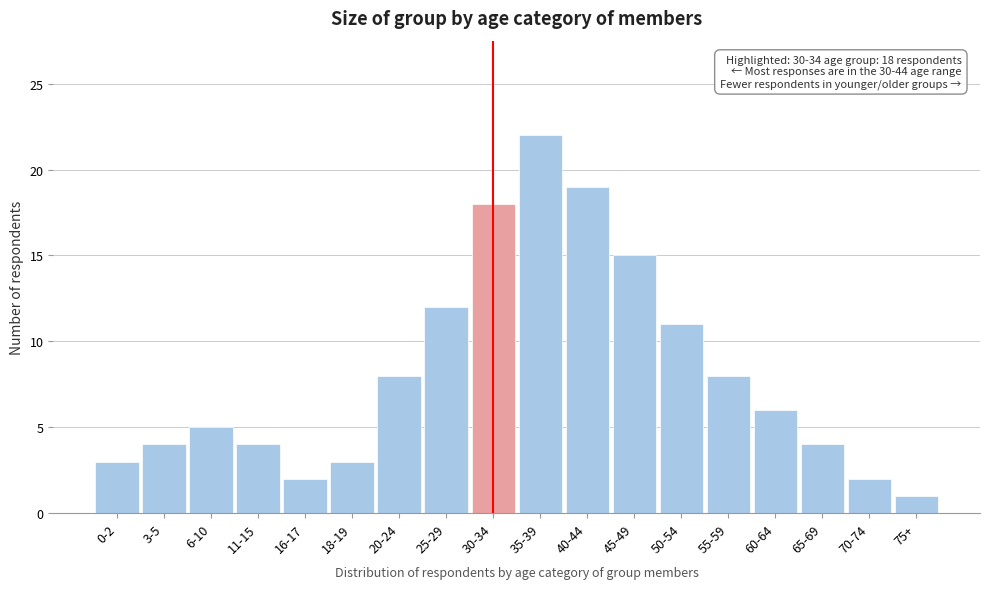

Reading left to right, transcribe all the data shown in this chart.

3	4	5	4	2	3	8	12	18	22	19	15	11	8	6	4	2	1